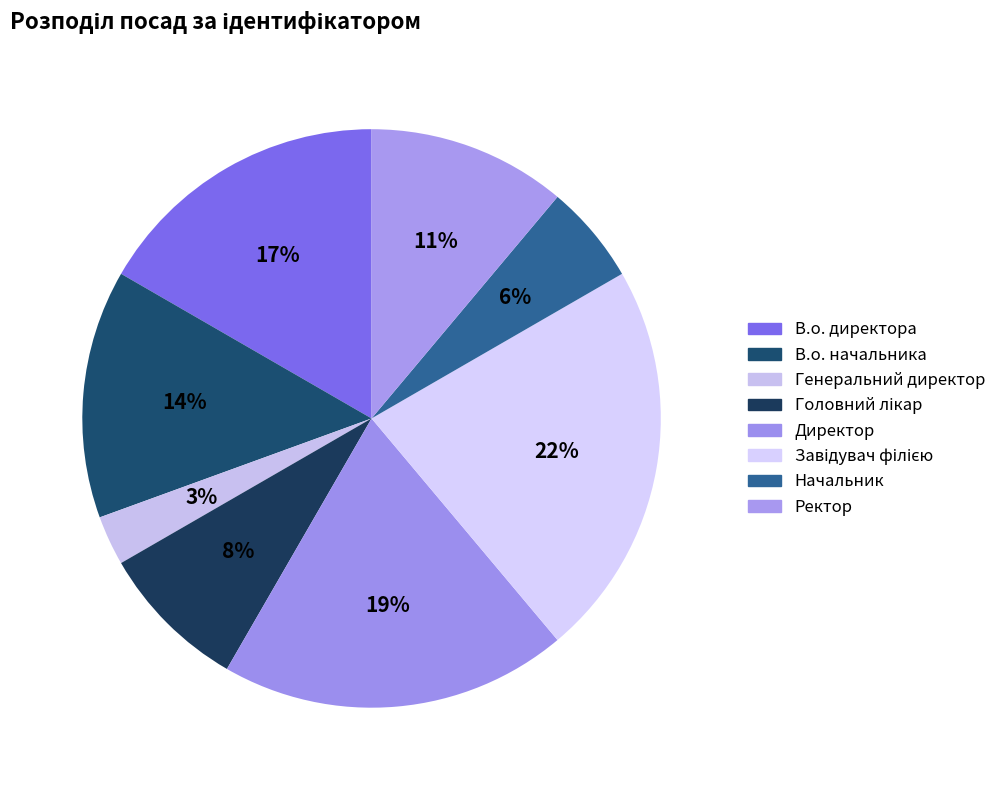

To the nearest percent, what is the difference between the Генеральний директор and В.о. начальника slice percentages?

11%